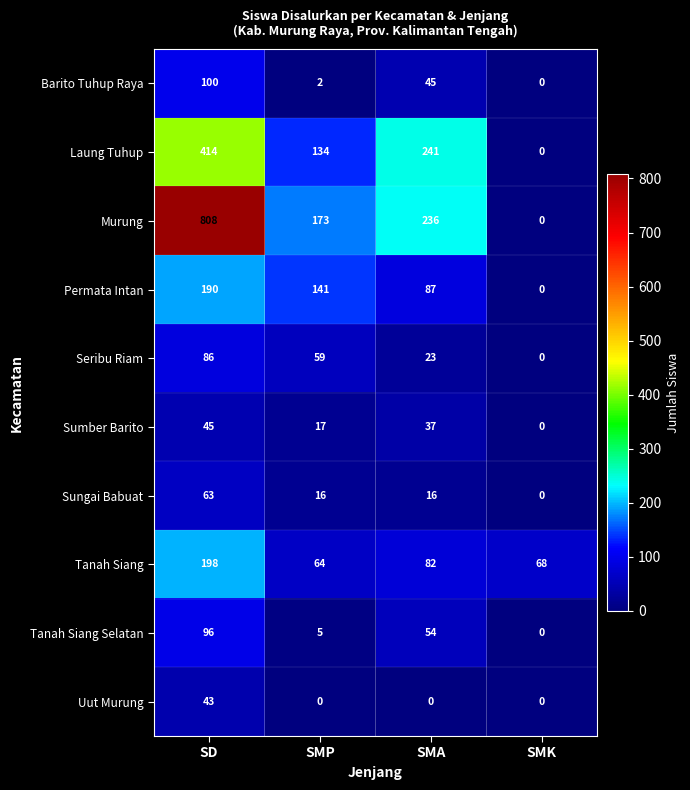

List the series in order of their peak value, highest first.

Murung, Laung Tuhup, Tanah Siang, Permata Intan, Barito Tuhup Raya, Tanah Siang Selatan, Seribu Riam, Sungai Babuat, Sumber Barito, Uut Murung